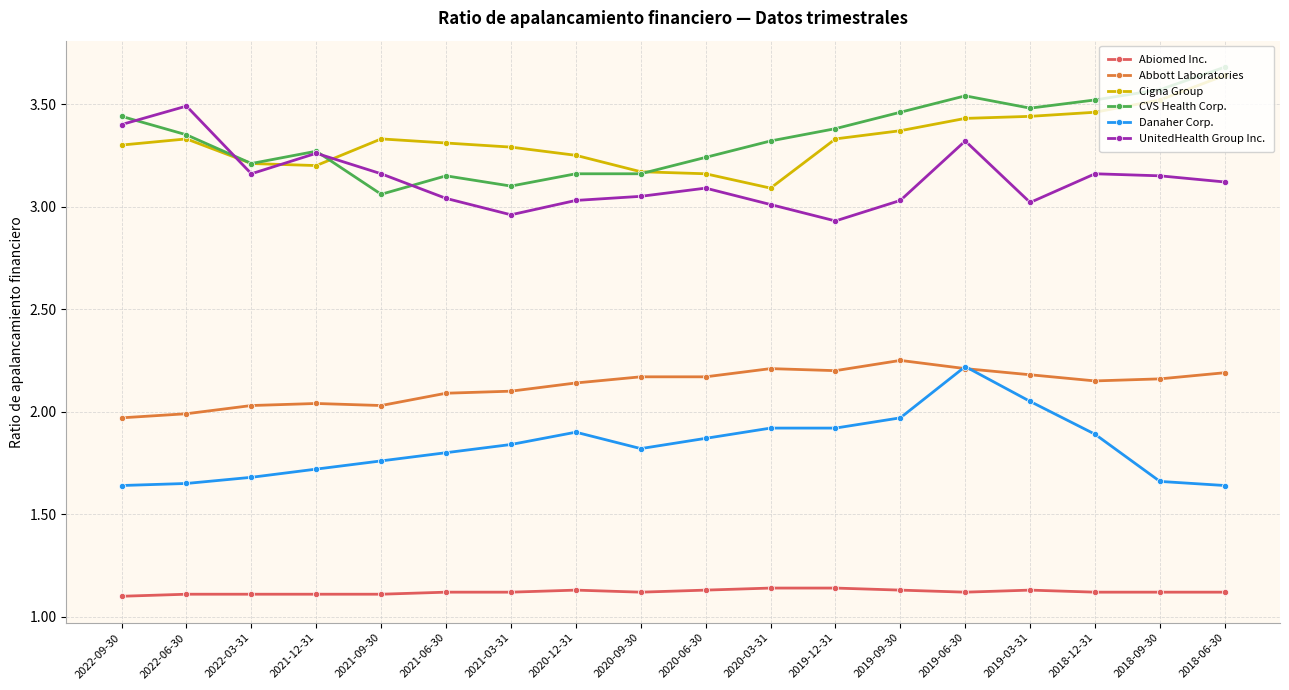

Does the chart display data point markers on the line(s)?

Yes